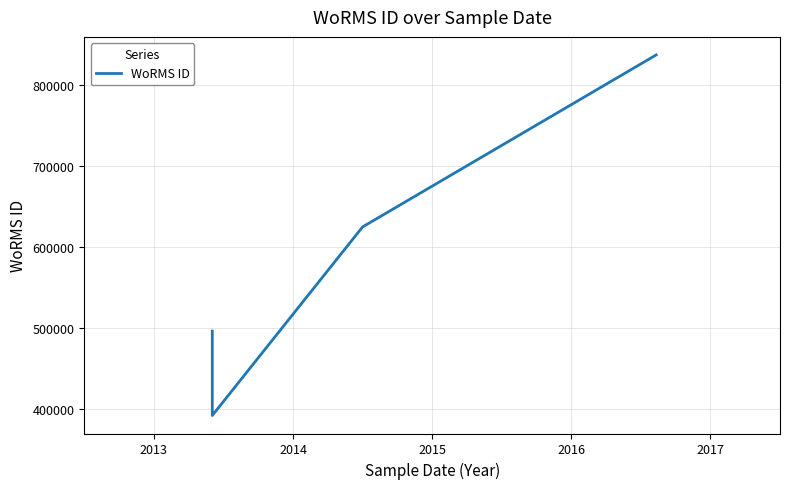

What is the difference between the values at 2013 and 2015?

445566